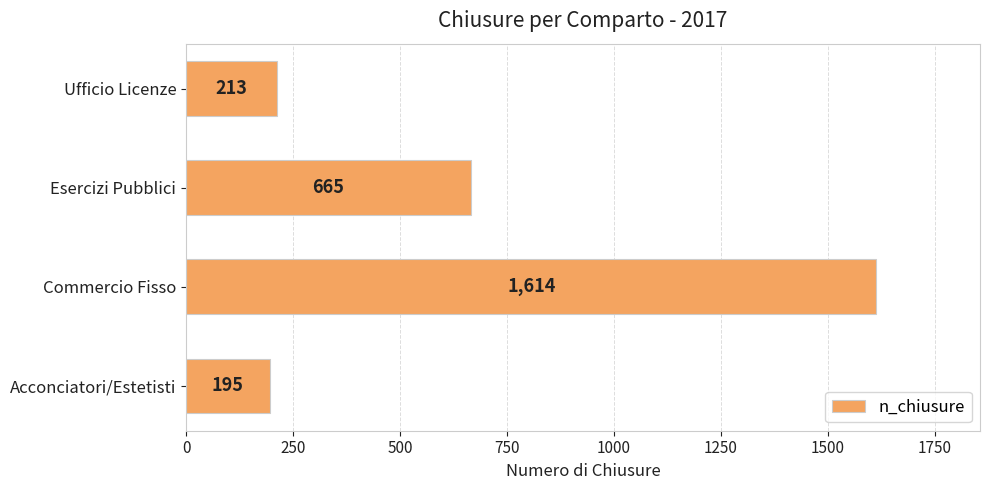

Where is the data nearest to the value 904?

Esercizi Pubblici